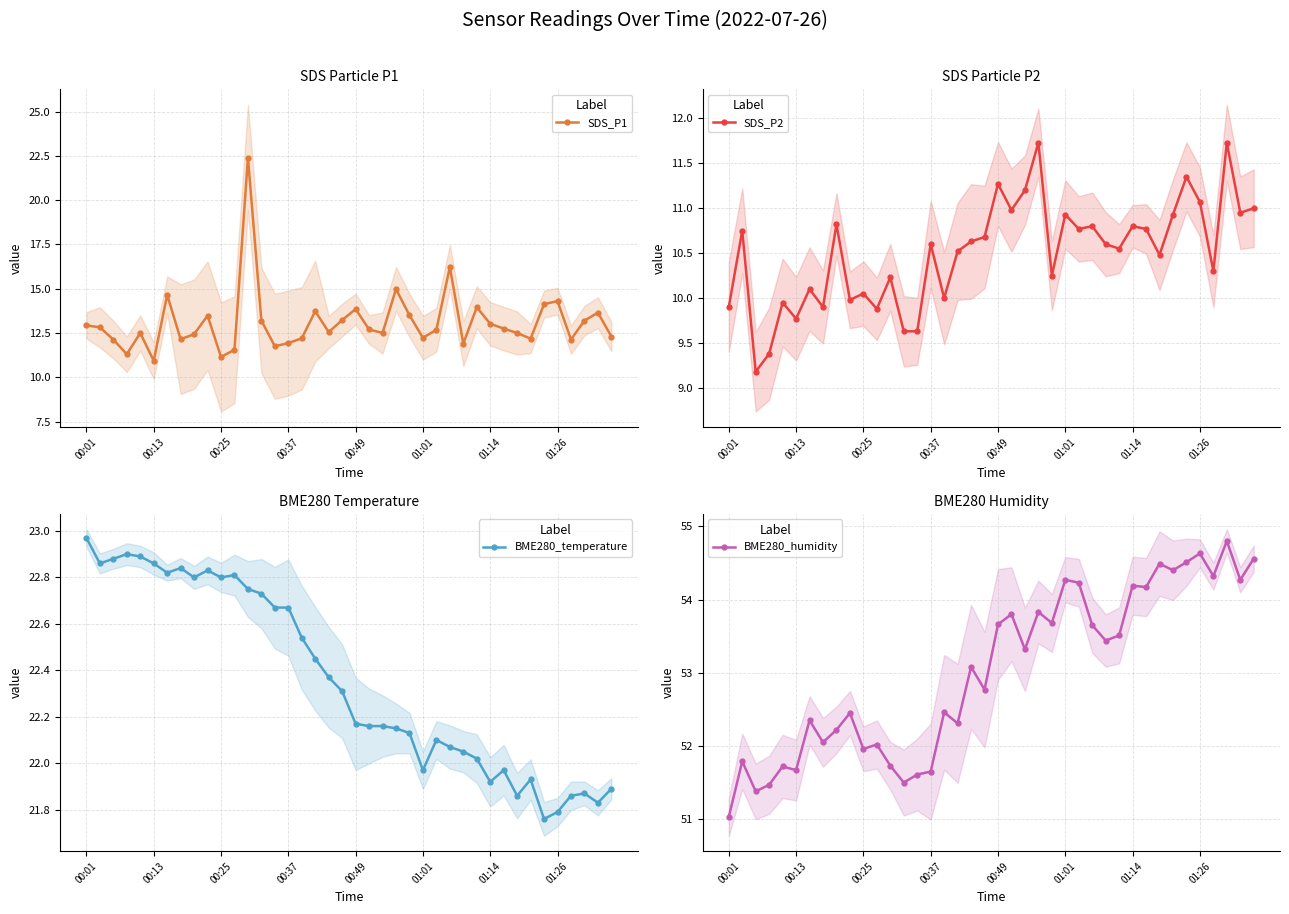

The value of SDS_P1 at 00:25 is 18.6. True or false?

False